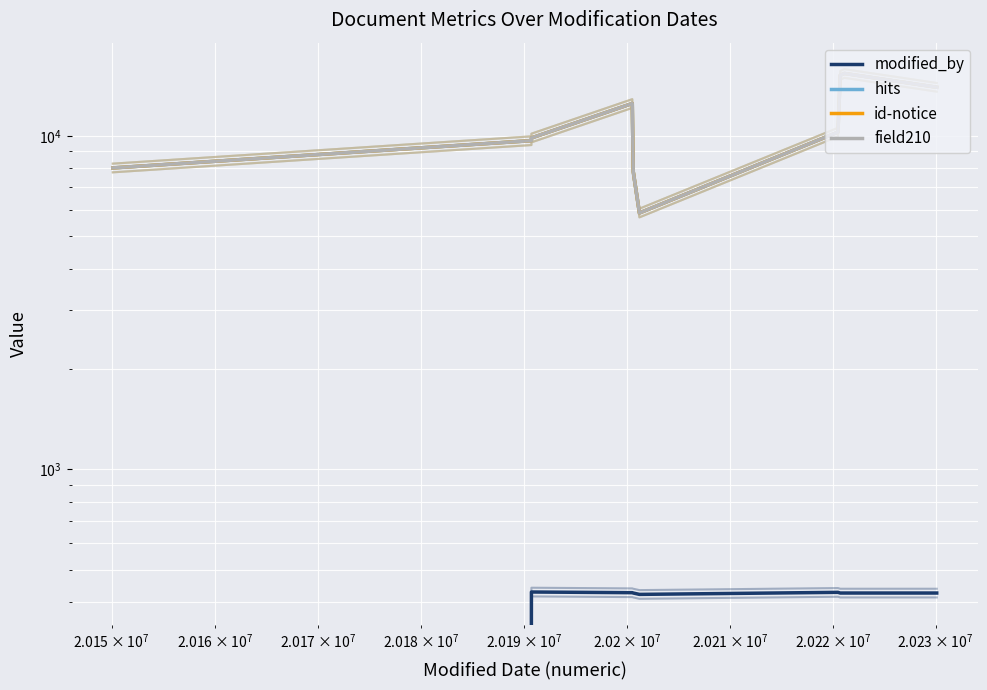

How many lines are shown in the chart?

4